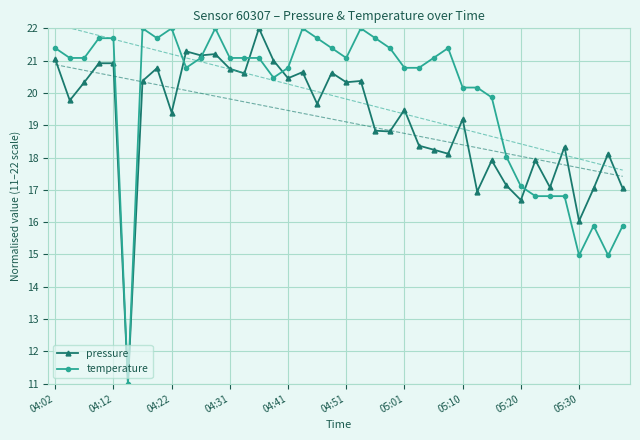

Is it true that pressure equals 19.2 at 05:10?

True